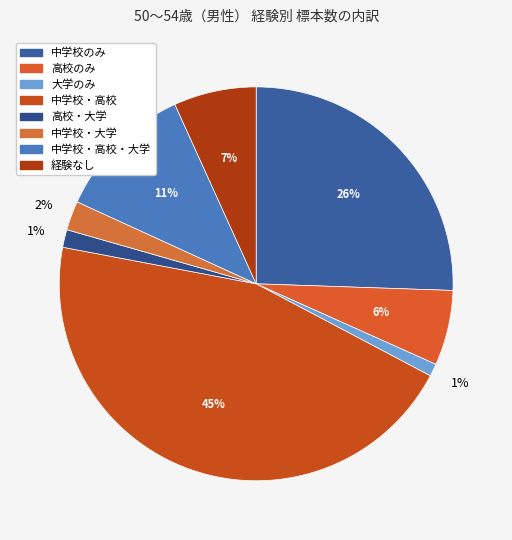

To the nearest percent, what is the average slice percentage?

12%